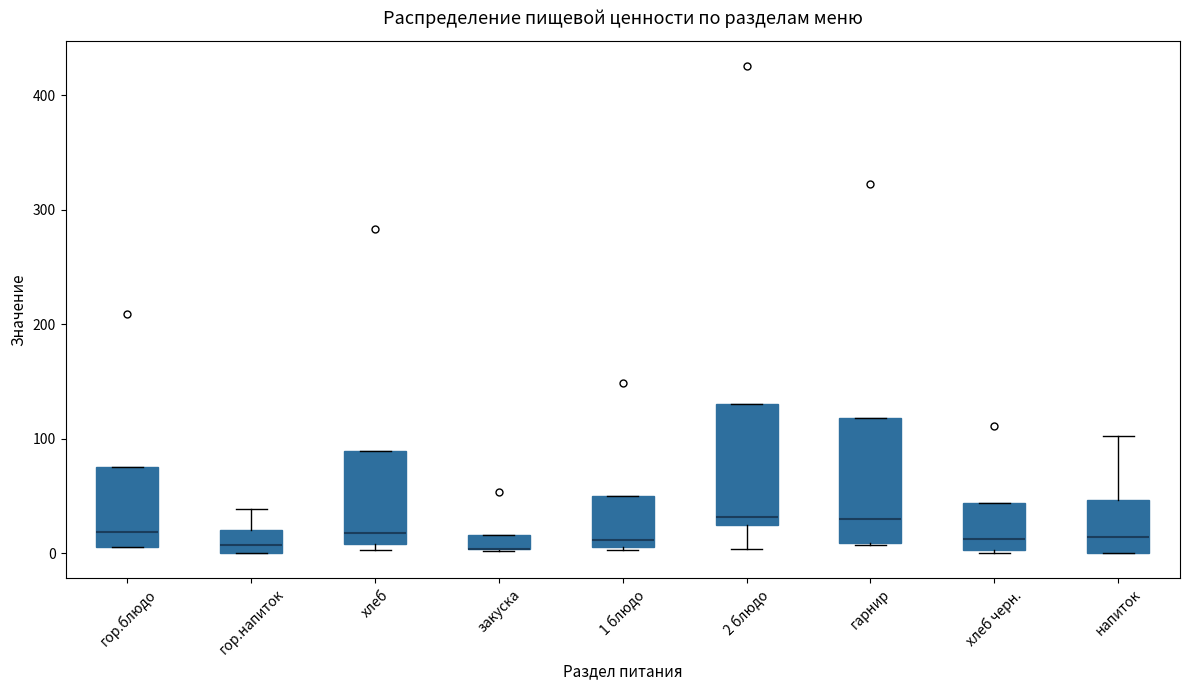

Where is the lower edge of the box for гор.блюдо on the y-axis? The values are not printed on the chart, so give them approximately, as read against the axis.

10